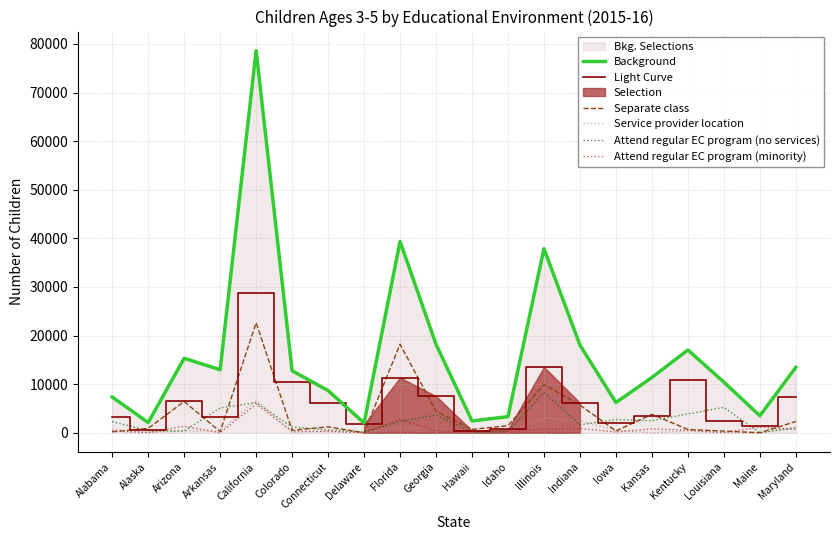

What is the spread (max minus min) of values at Arizona?

14957